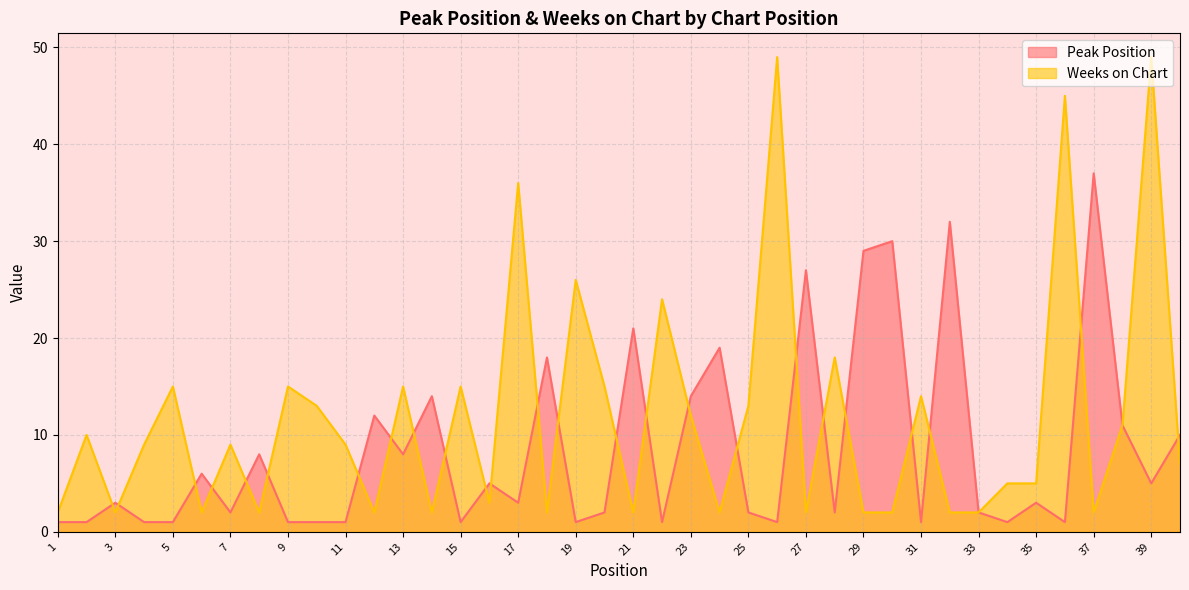

What is the maximum value for Peak Position?

37